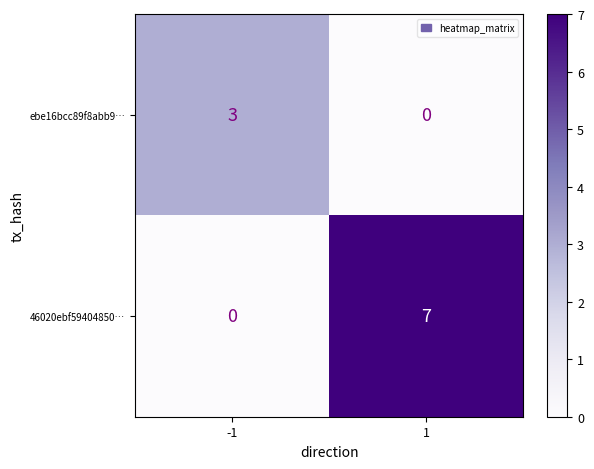

The 46020ebf59404850… series shows 0 at -1. True or false?

True